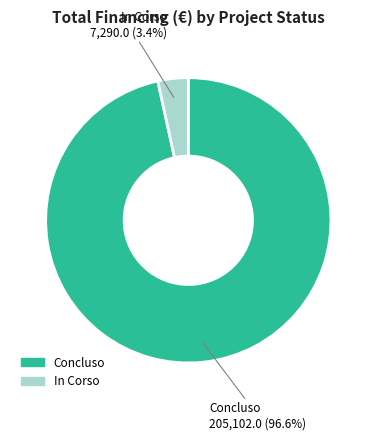

What is the majority slice?

Concluso